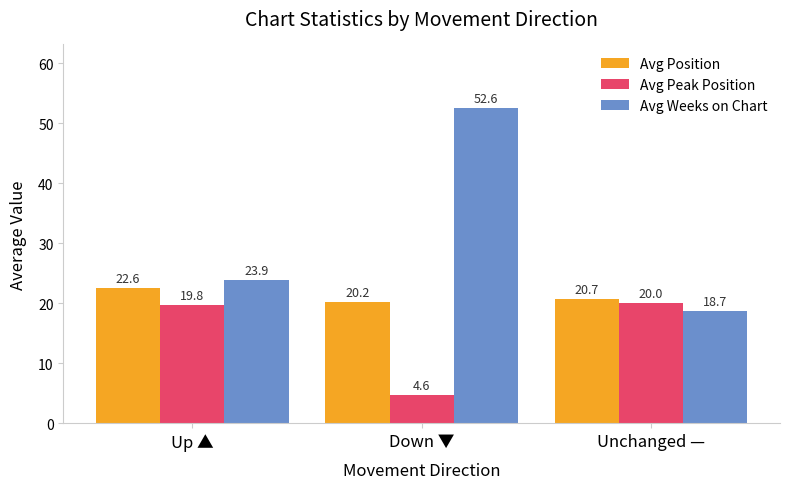

Does the chart contain any negative values?

No